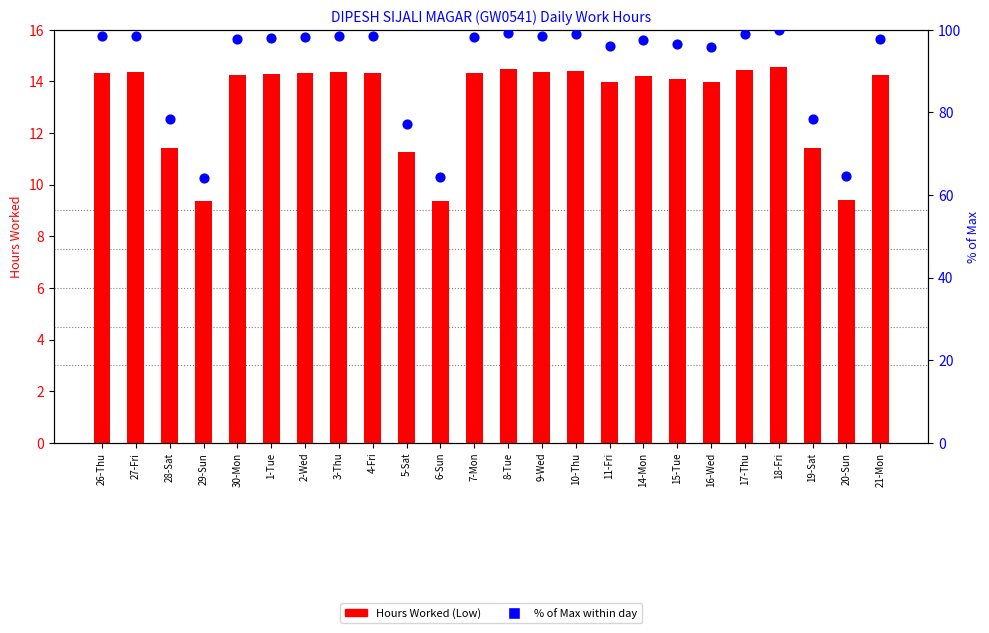

At how many categories does at least one series exceed 56?

24